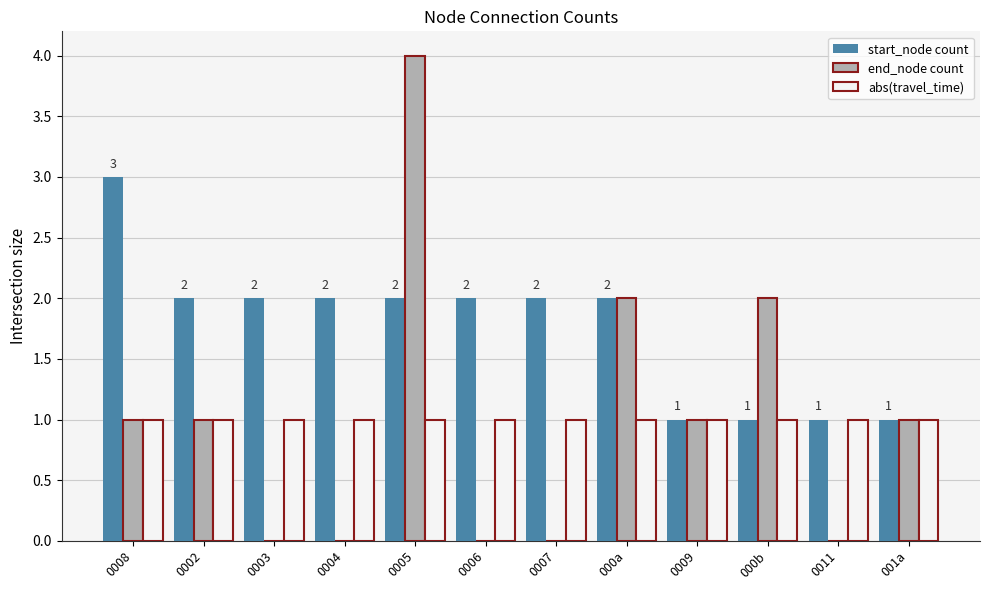

Is it true that start_node count equals 2 at 0004?

True